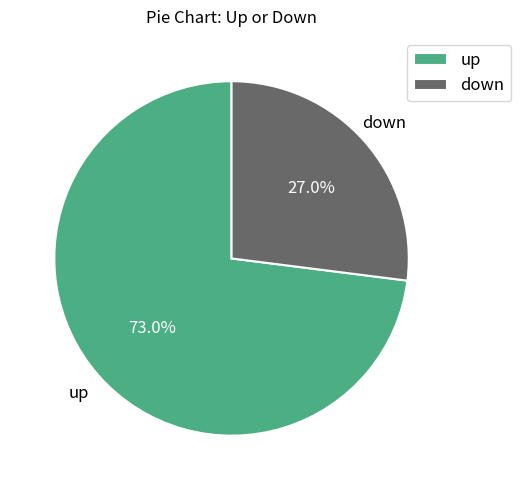

Count the number of slices in the pie.

2